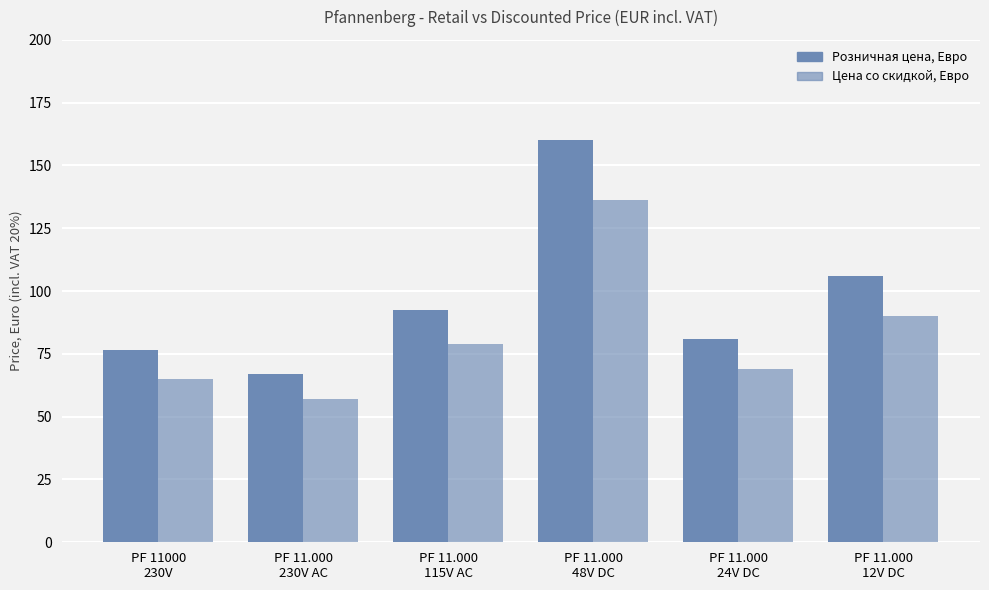

What is the maximum value shown in the chart?

160.2